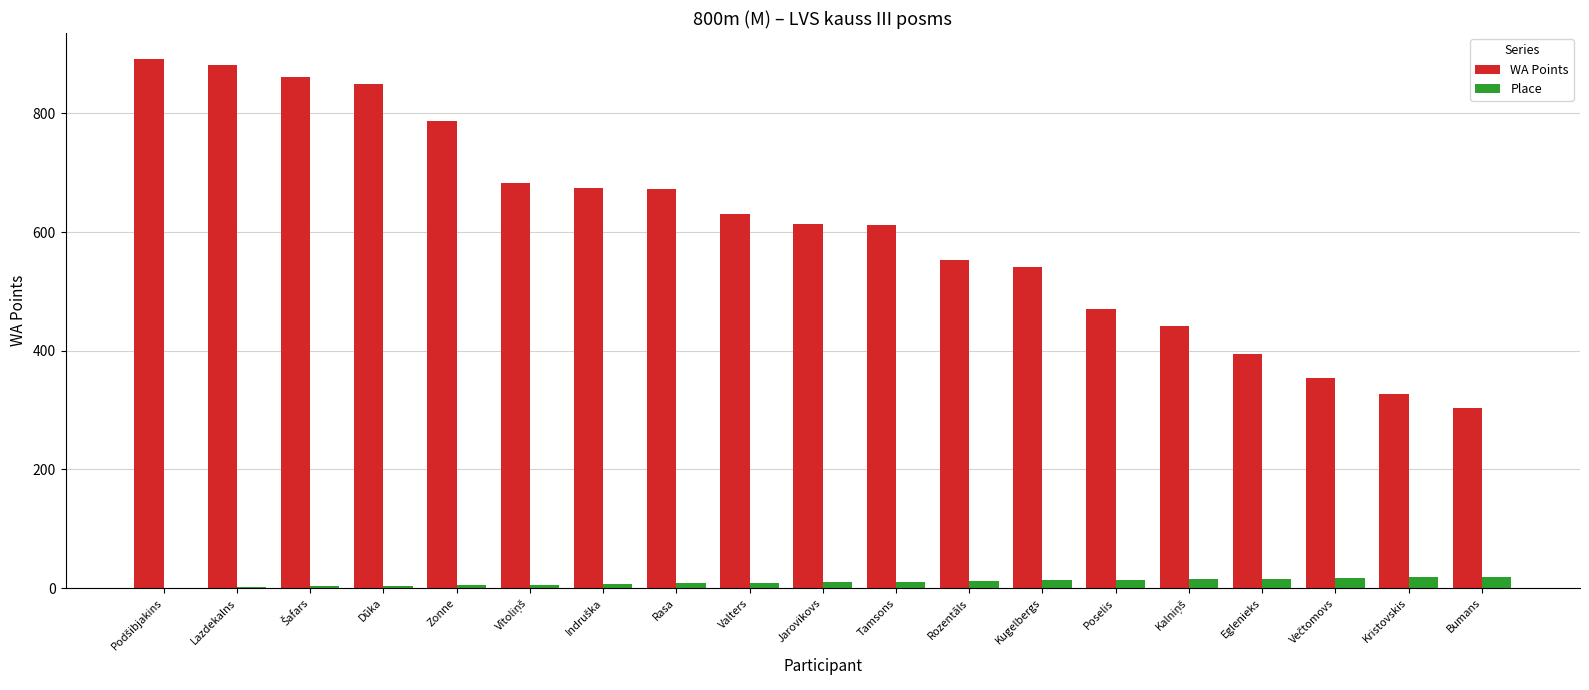

What is the greatest value displayed?

891